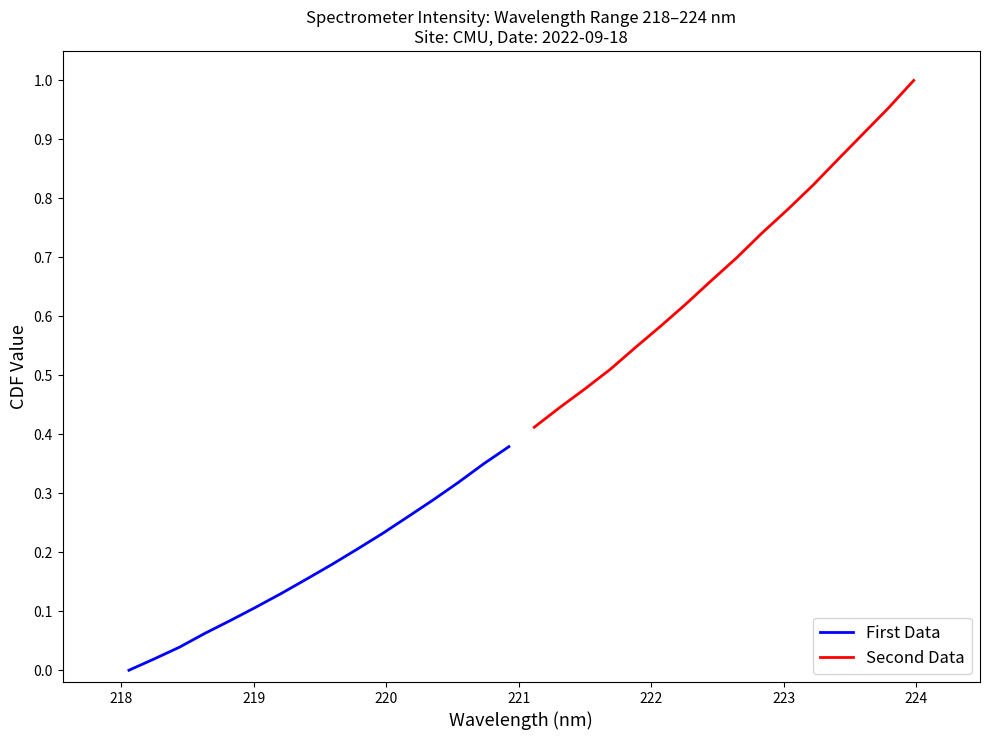

Does the chart have visible grid lines?

No